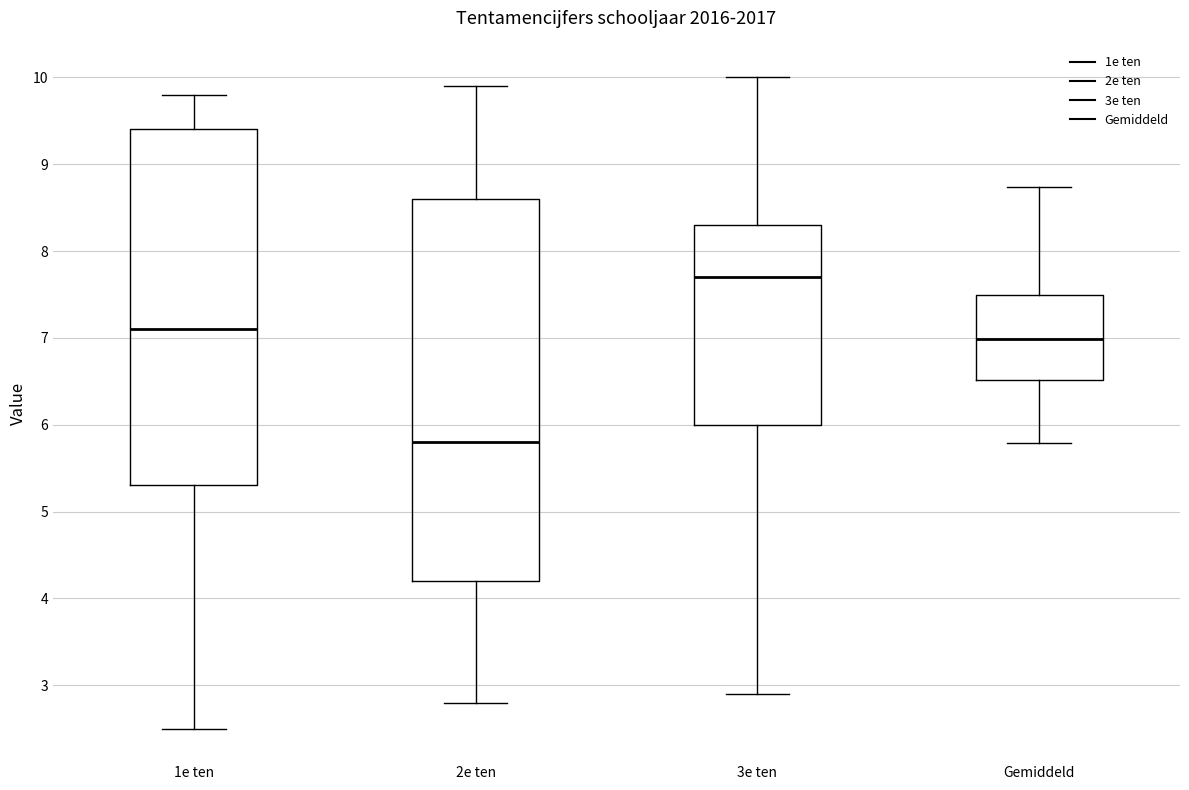

Which box is the tallest, from its lower edge to its upper edge?

2e ten